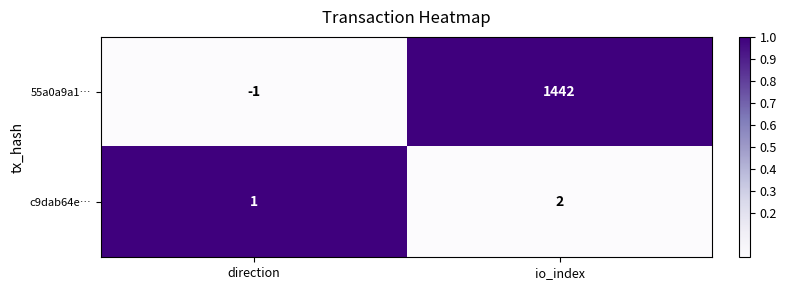

List the labels in order of c9dab64e… value, largest first.

io_index, direction